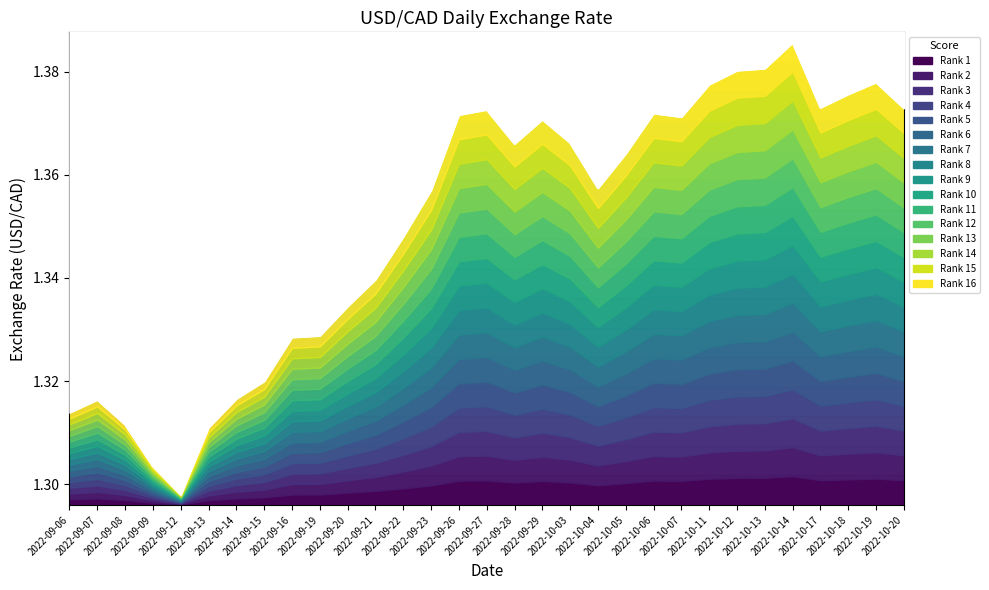

Approximately how many times larger is the value at 2022-09-06 compared to 2022-10-06?

1.0